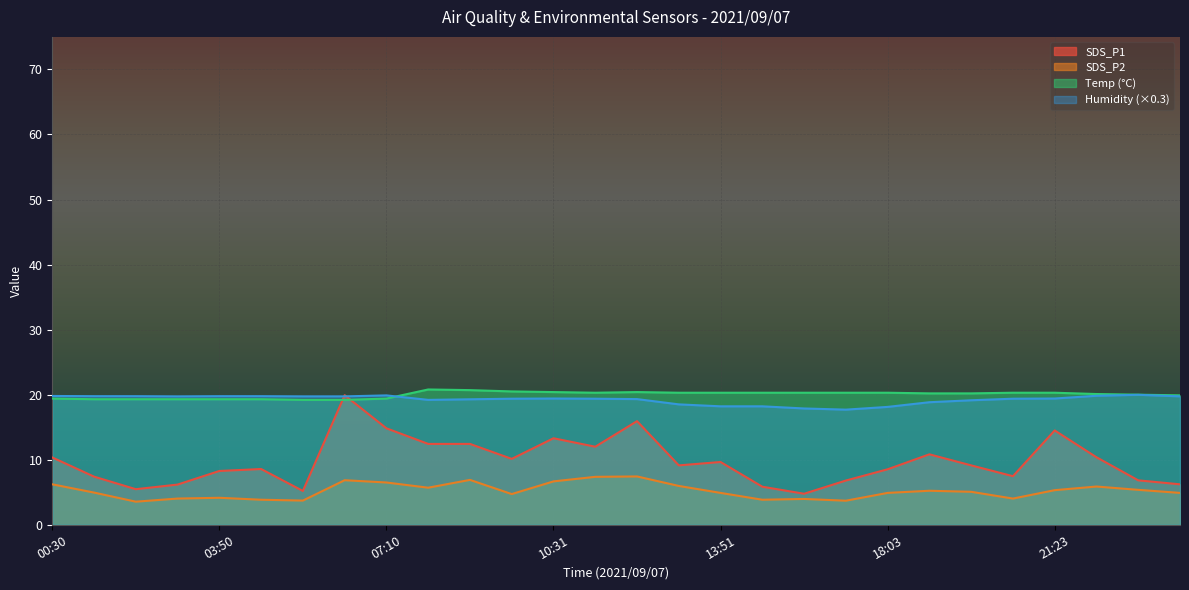

Where is the first local minimum for Humidity?

03:00